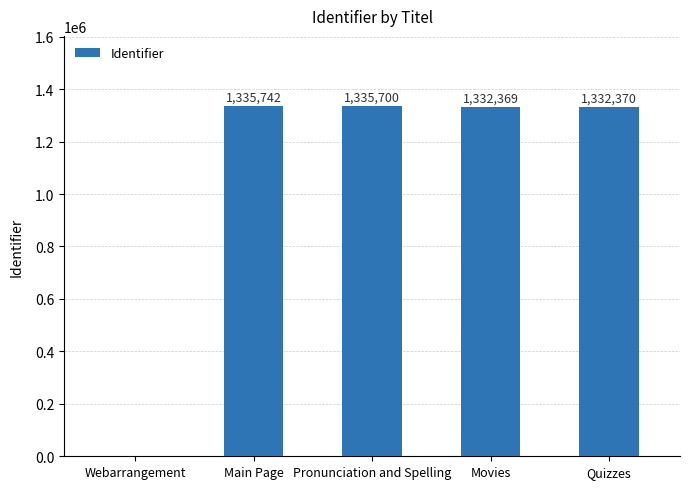

True or false: the data shows 0 at Webarrangement.

True